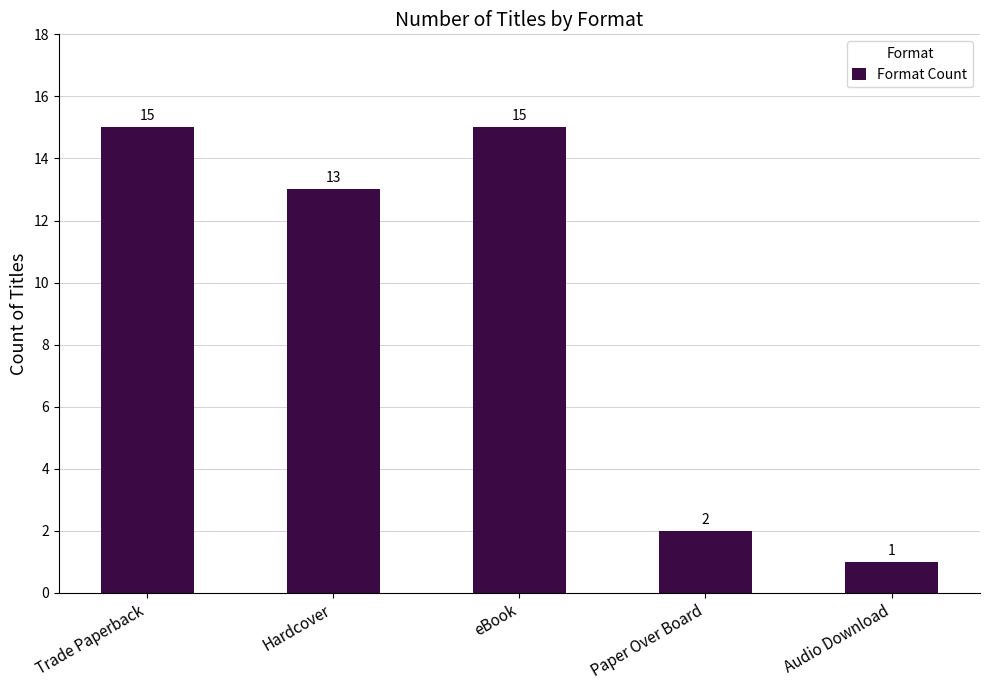

What is the ratio of the value at Trade Paperback to the value at Paper Over Board?

7.5